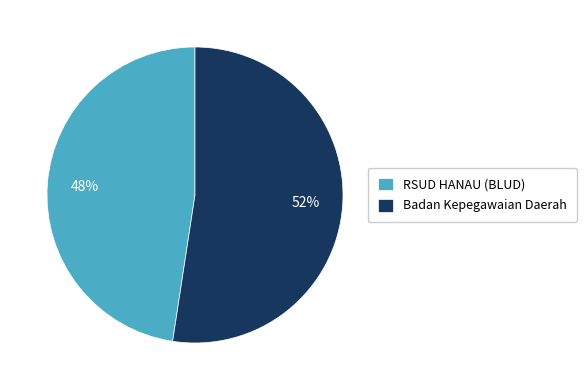

Does any single category account for the majority?

Yes